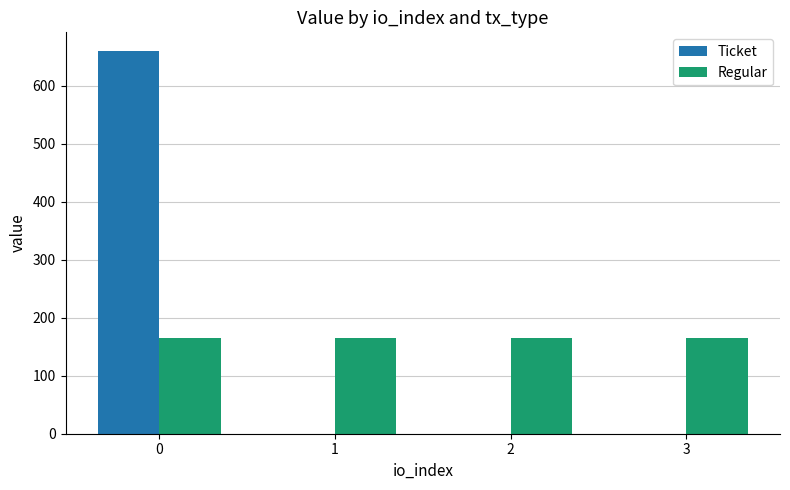

What is the maximum value for Ticket?

659.1